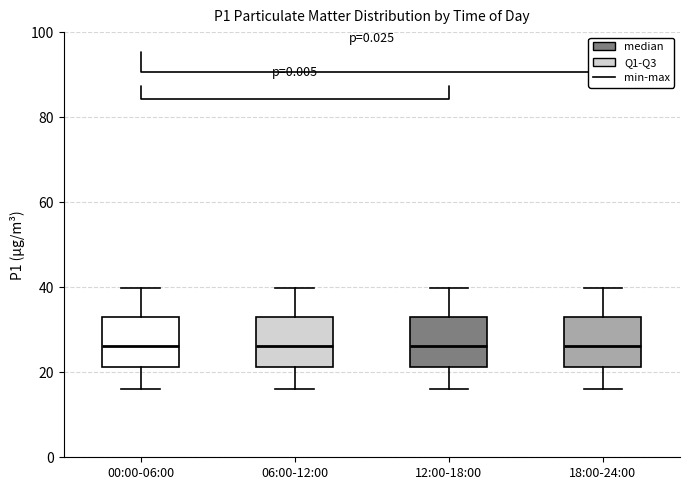

Reading left to right, read every box against the y-axis: the position of its median line, the range the box covers, and the ends of its whiskers. The values are not printed on the chart, so give them approximately, as read against the axis.

00:00-06:00: median 26, box 22 to 34, whiskers 16 to 40
06:00-12:00: median 26, box 22 to 34, whiskers 16 to 40
12:00-18:00: median 26, box 22 to 34, whiskers 16 to 40
18:00-24:00: median 26, box 22 to 34, whiskers 16 to 40